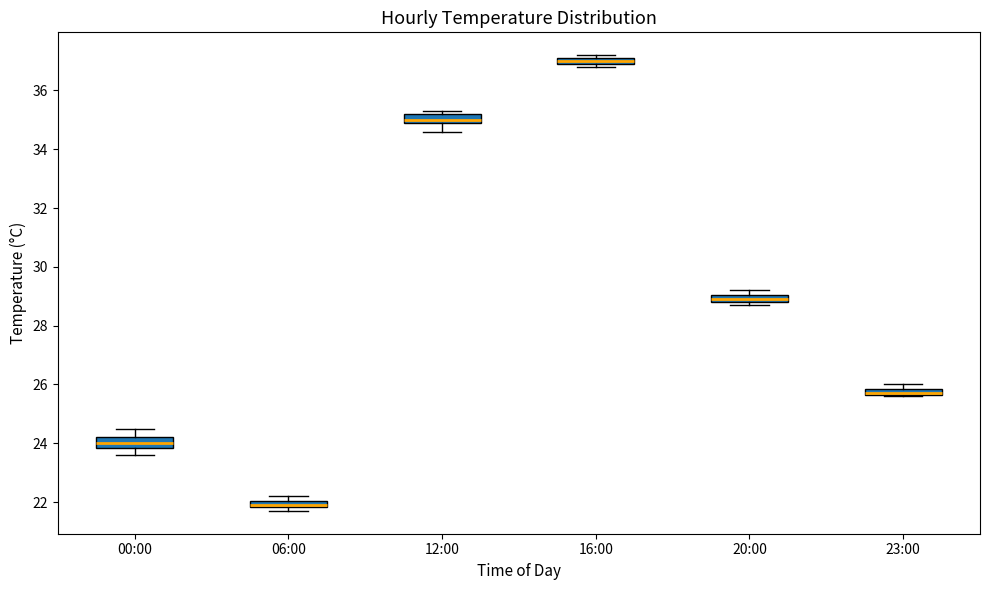

Where is the lower edge of the box for 06:00 on the y-axis? The values are not printed on the chart, so give them approximately, as read against the axis.

21.8